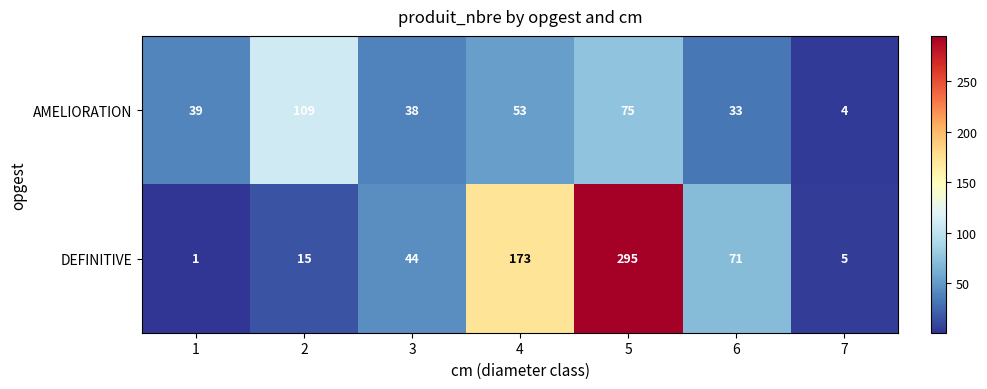

What is the sum of the DEFINITIVE values at 6 and 4?

244